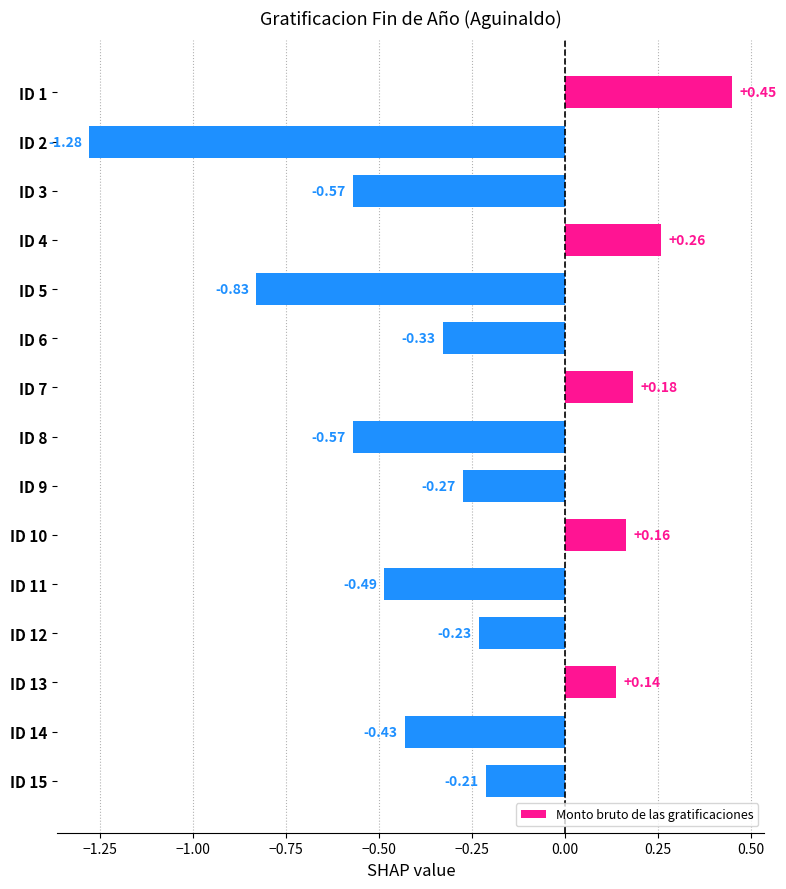

Between ID 14 and ID 3, which is larger?

ID 14